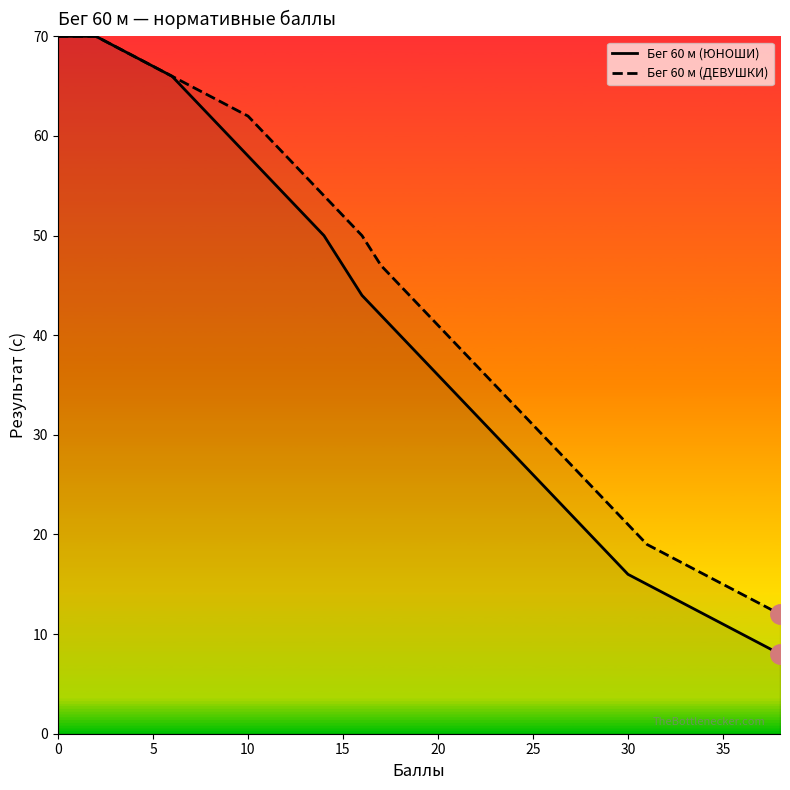

Between 9 and 34, which is larger?

9